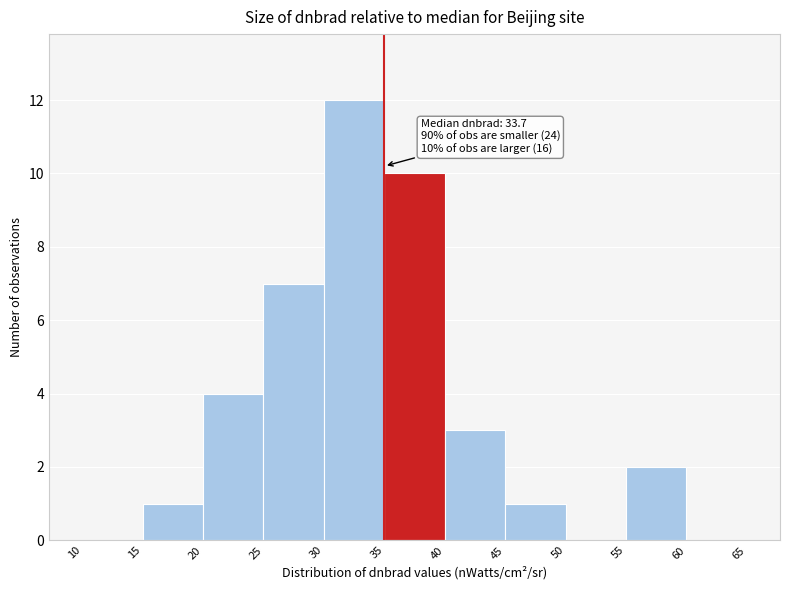

Over which range of the x-axis is the bar tallest?

30 to 35